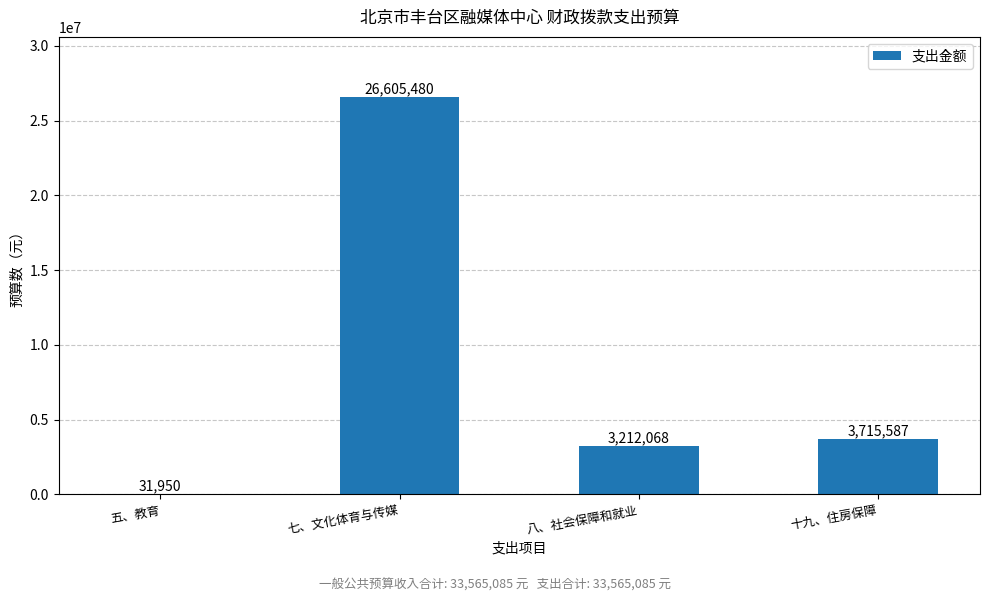

What is the sum of all values?

33565085